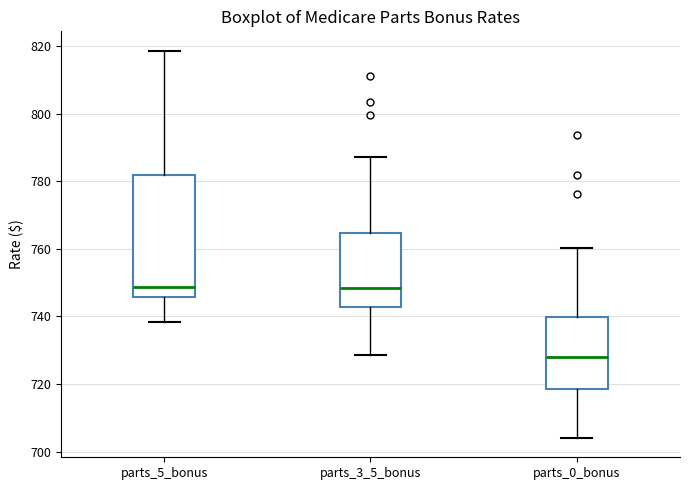

Reading left to right, read every box against the y-axis: the position of its median line, the range the box covers, and the ends of its whiskers. The values are not printed on the chart, so give them approximately, as read against the axis.

parts_5_bonus: median 748, box 746 to 782, whiskers 738 to 818
parts_3_5_bonus: median 748, box 742 to 764, whiskers 728 to 788
parts_0_bonus: median 728, box 718 to 740, whiskers 704 to 760